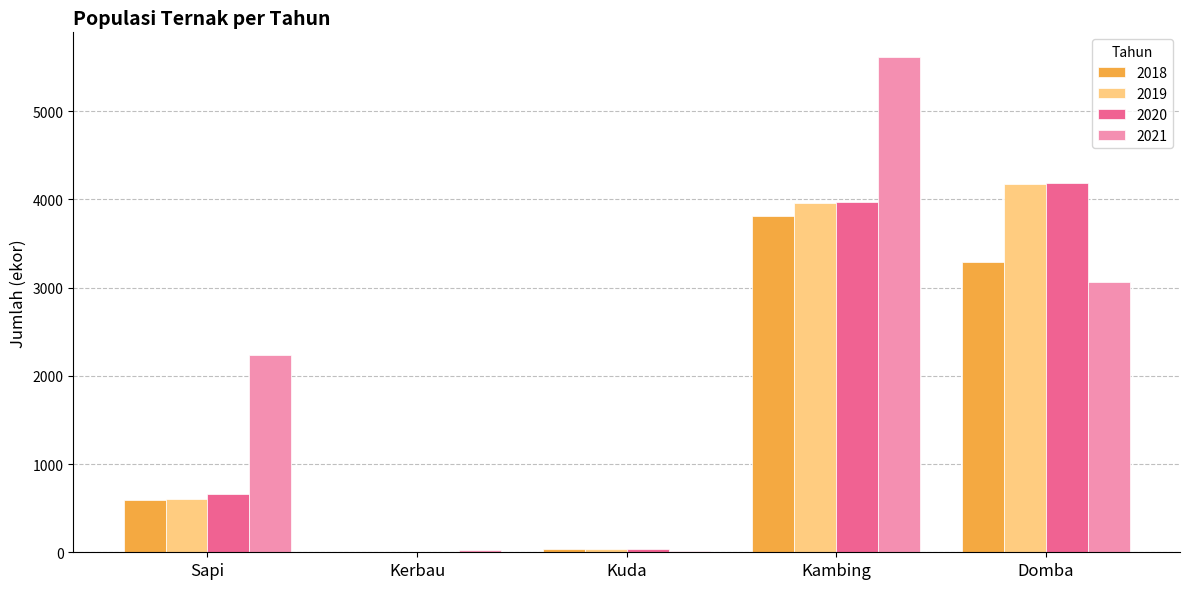

Count the number of categories in the chart.

5